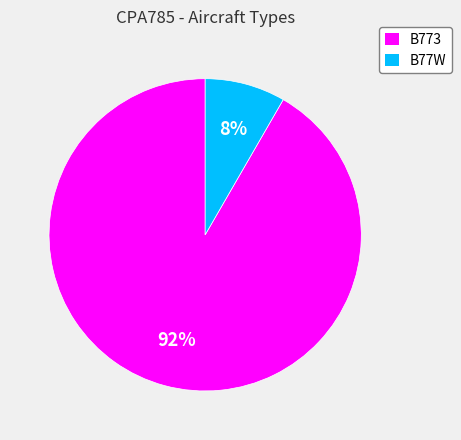

To the nearest percent, what portion does B773 represent?

92%